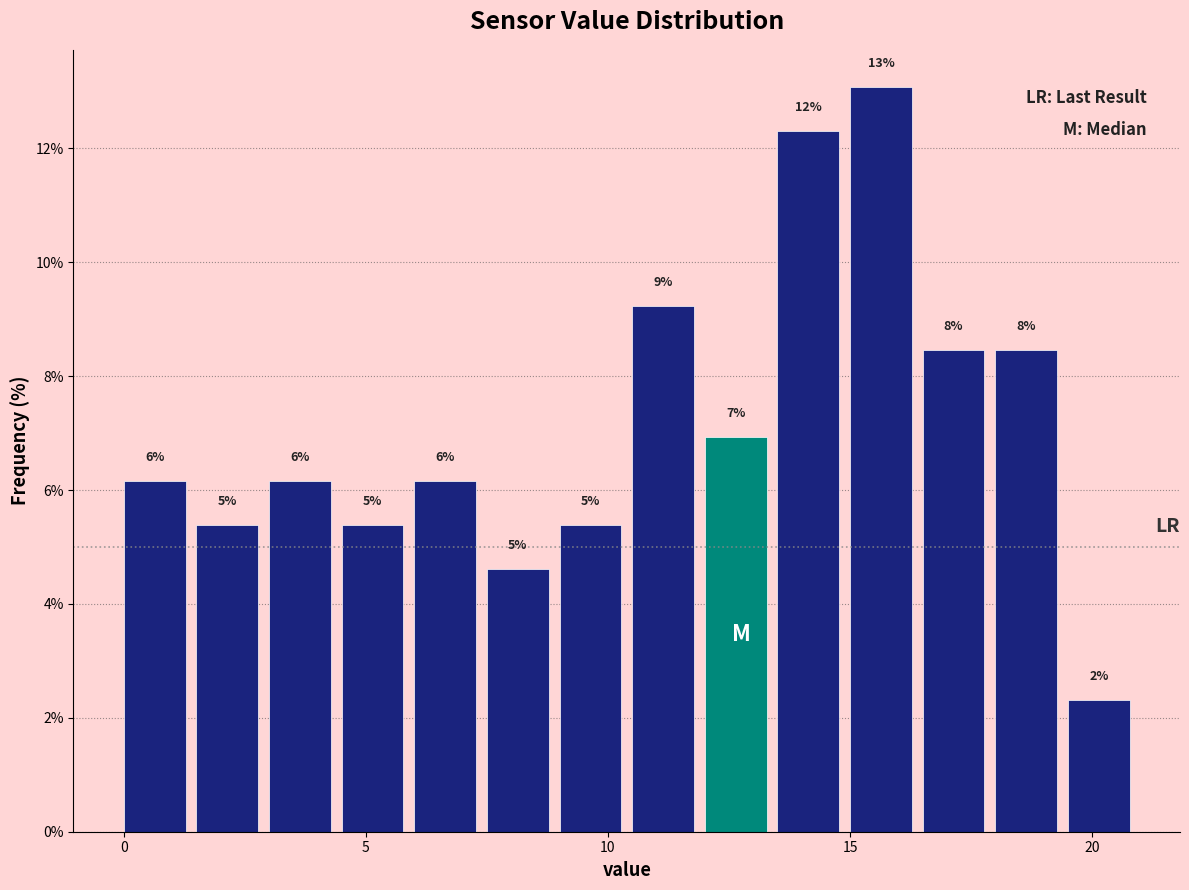

Around what value on the x-axis is the tallest bar? Give the approximate position of its centre, as read against the axis.

15.5